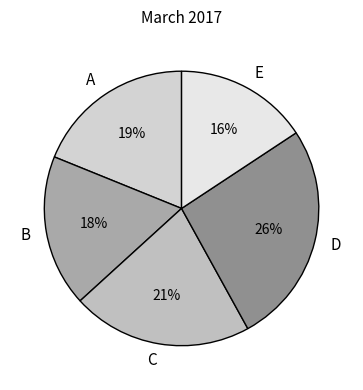

Is it true that E is 16% of the pie?

True